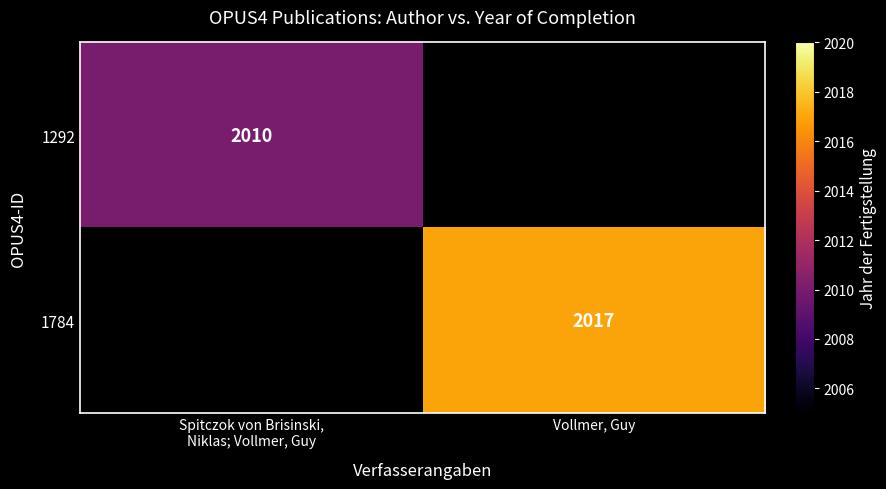

The 1784 series shows 3081 at Vollmer, Guy. True or false?

False